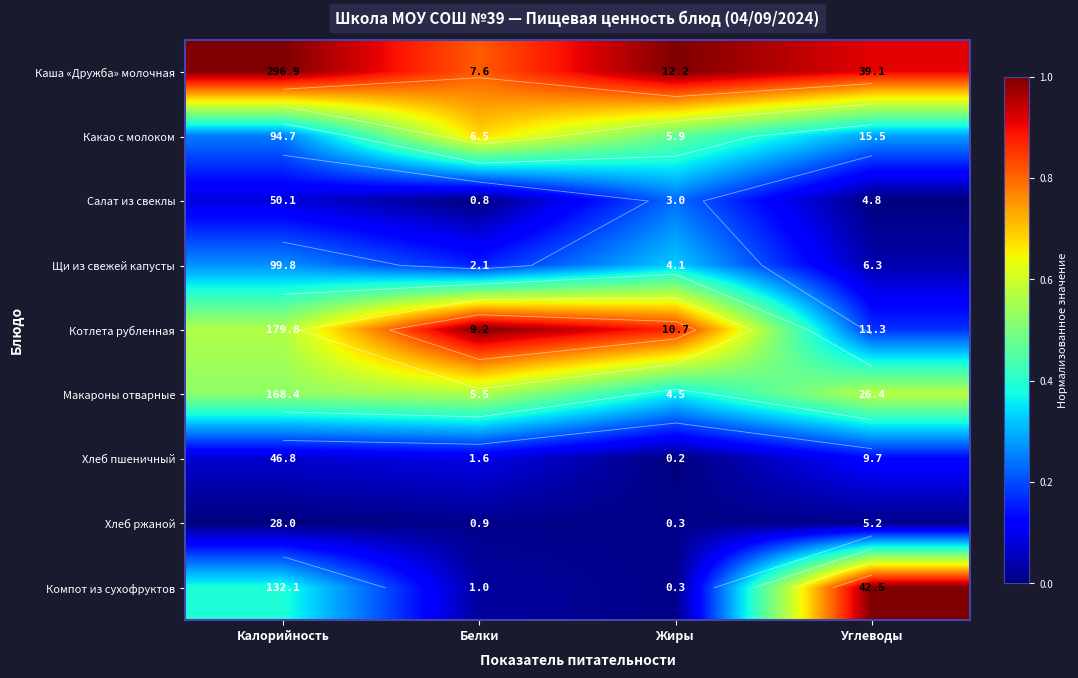

Rank the series at Калорийность from highest to lowest value.

Каша «Дружба» молочная, Котлета рубленная, Макароны отварные, Компот из сухофруктов, Щи из свежей капусты, Какао с молоком, Салат из свеклы, Хлеб пшеничный, Хлеб ржаной